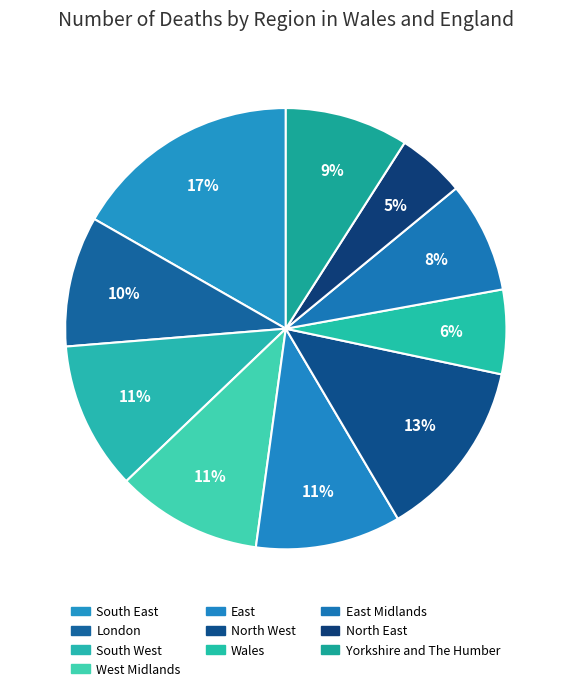

To the nearest percent, what portion does Yorkshire and The Humber represent?

9%